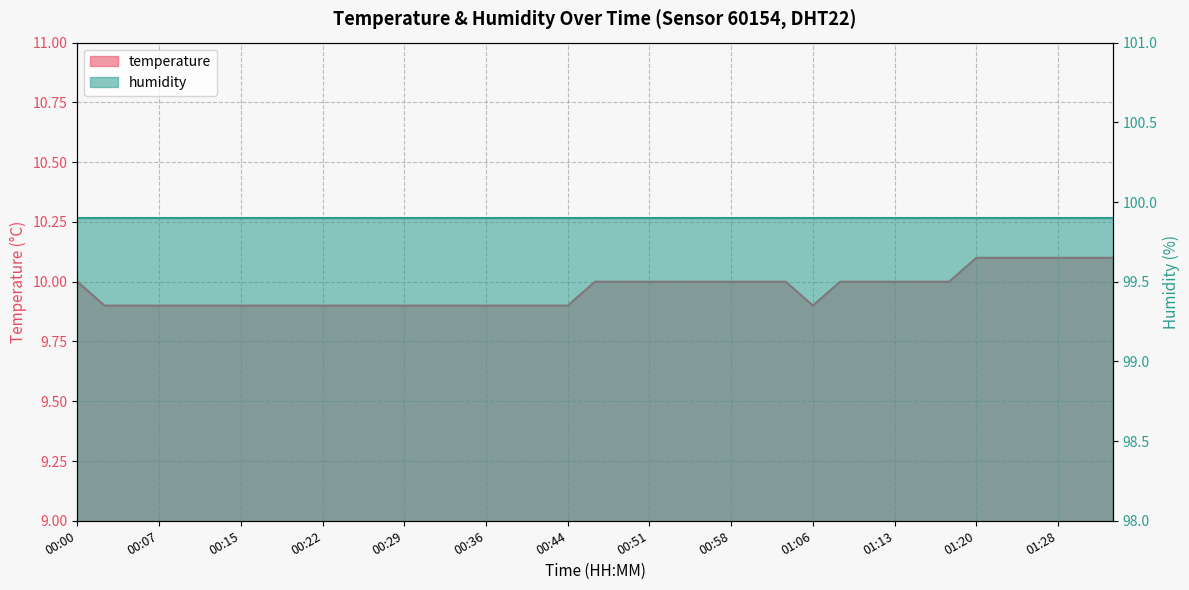

Reading left to right, list all the values displayed in this chart.

00:00=10.0	00:02=9.9	00:05=9.9	00:07=9.9	00:10=9.9	00:12=9.9	00:15=9.9	00:17=9.9	00:19=9.9	00:22=9.9	00:24=9.9	00:27=9.9	00:29=9.9	00:32=9.9	00:34=9.9	00:36=9.9	00:39=9.9	00:41=9.9	00:44=9.9	00:46=10.0	00:49=10.0	00:51=10.0	00:54=10.0	00:56=10.0	00:58=10.0	01:01=10.0	01:03=10.0	01:06=9.9	01:08=10.0	01:11=10.0	01:13=10.0	01:16=10.0	01:18=10.0	01:20=10.1	01:23=10.1	01:25=10.1	01:28=10.1	01:30=10.1	01:33=10.1